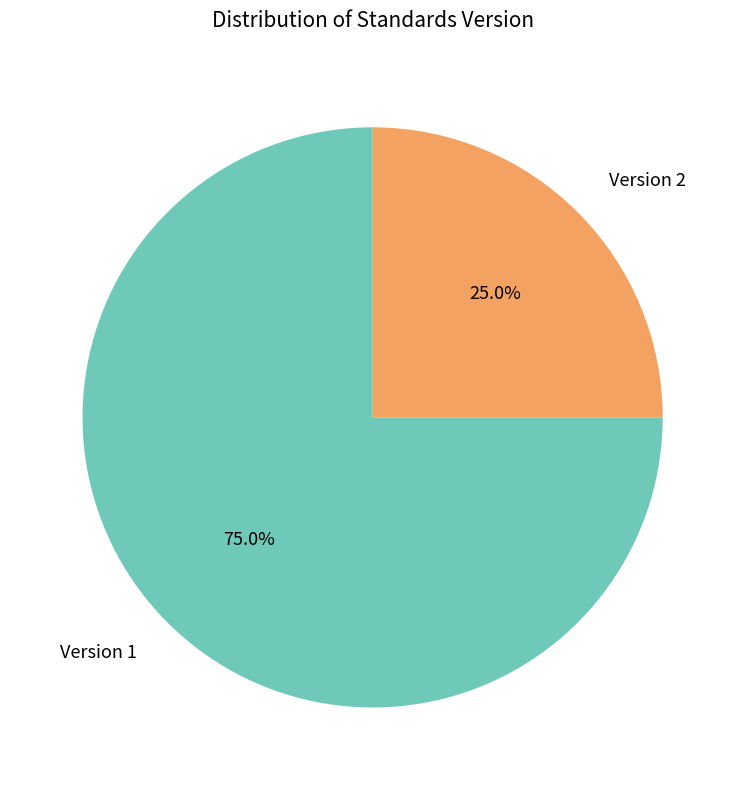

How many slices are in this pie chart?

2